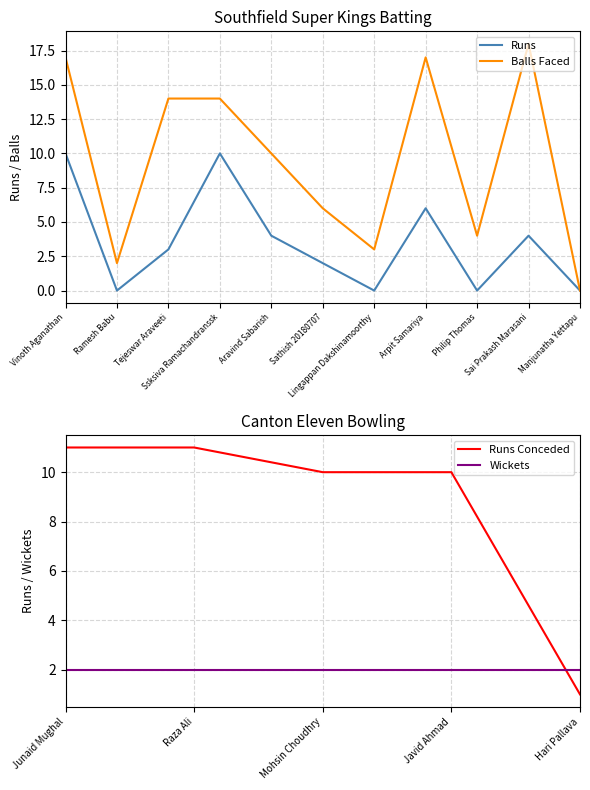

Rank the categories by value from lowest to highest.

Ramesh Babu, Lingappan Dakshinamoorthy, Philip Thomas, Manjunatha Yettapu, Sathish 20180707, Tejeswar Araveeti, Aravind Sabarish, Sai Prakash Marasani, Arpit Samariya, Vinoth Aganathan, Ssksiva Ramachandranssk